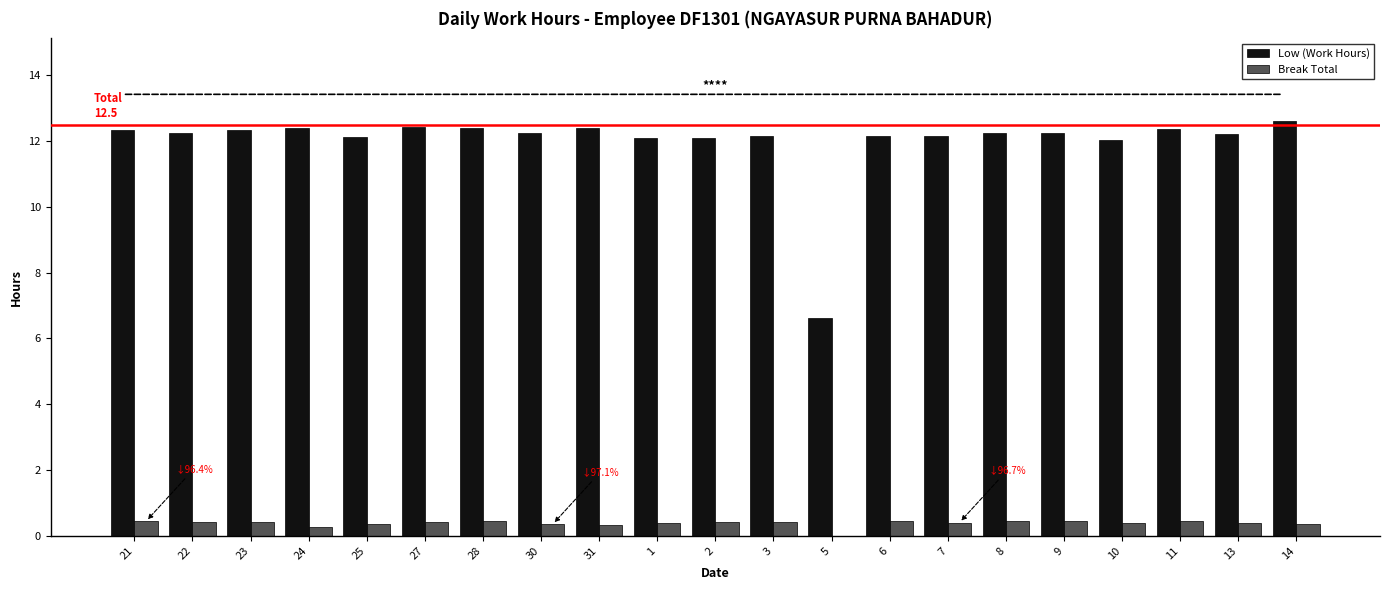

What is the sum of the Low (Work Hours) values at 9 and 10?

24.3